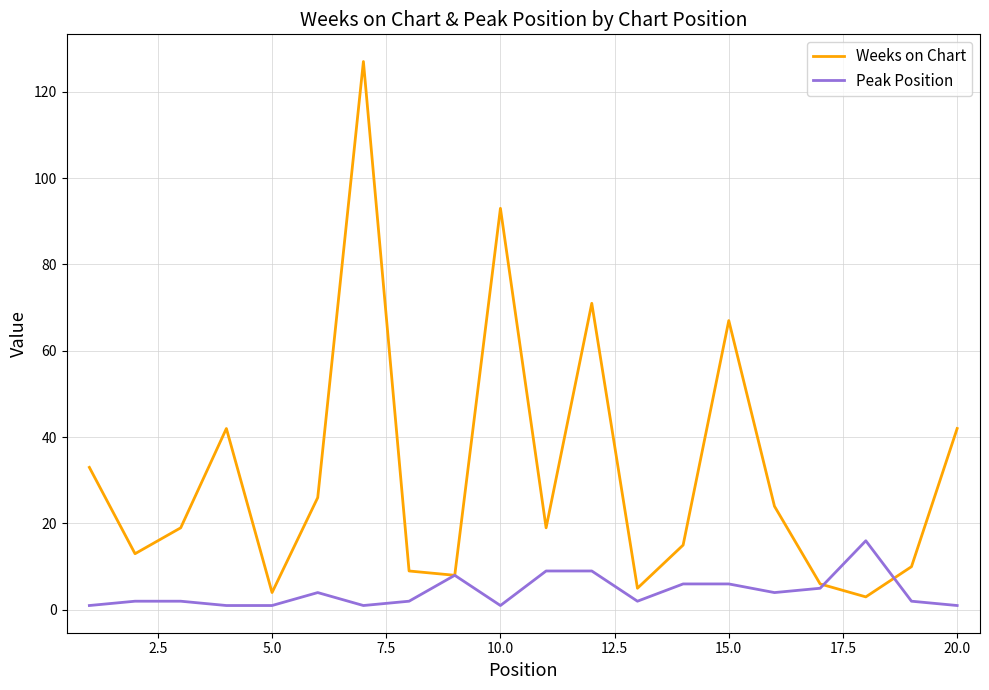

What is the difference between the maximum and minimum values in the Weeks on Chart series?

124